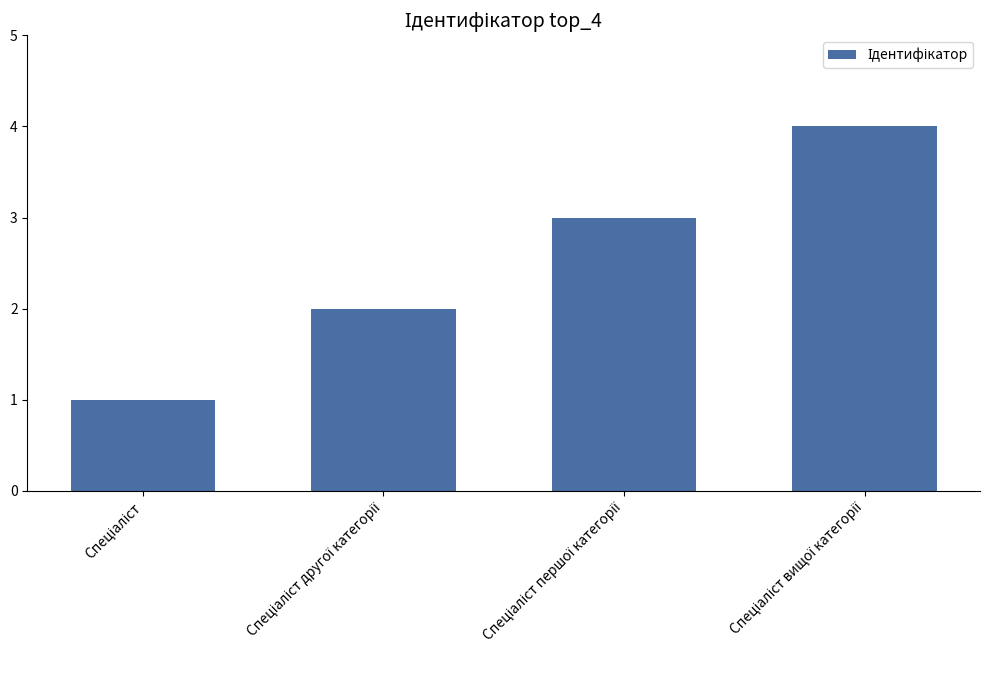

How many data points are less than 3?

2